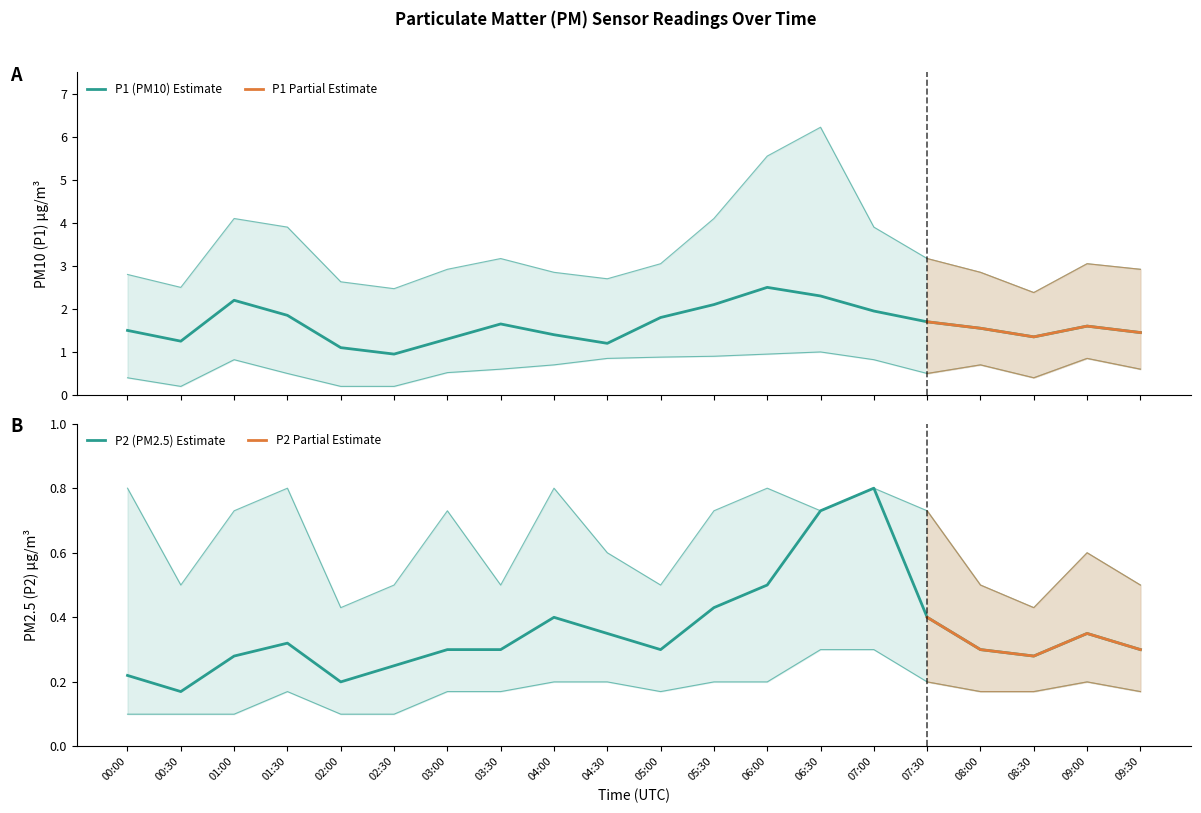

What position from the left is 00:30?

2